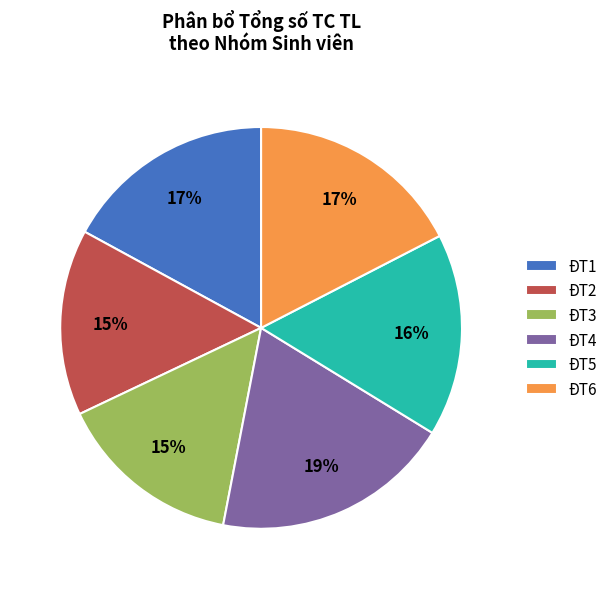

To the nearest percent, what percentage of the pie is ĐT4?

19%